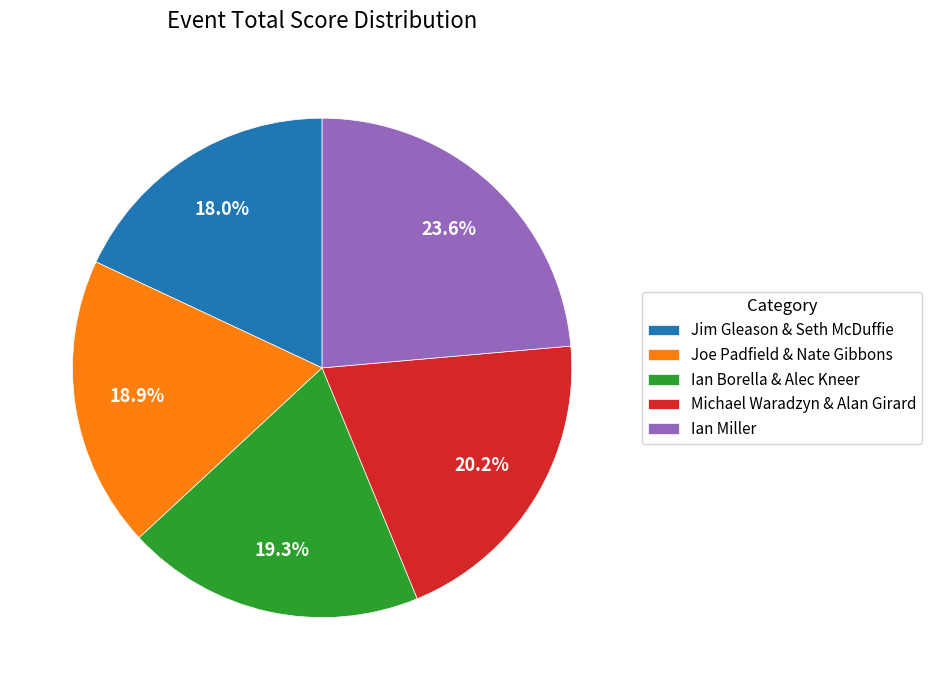

What percentage is the Michael Waradzyn & Alan Girard slice, to the nearest percent?

20%